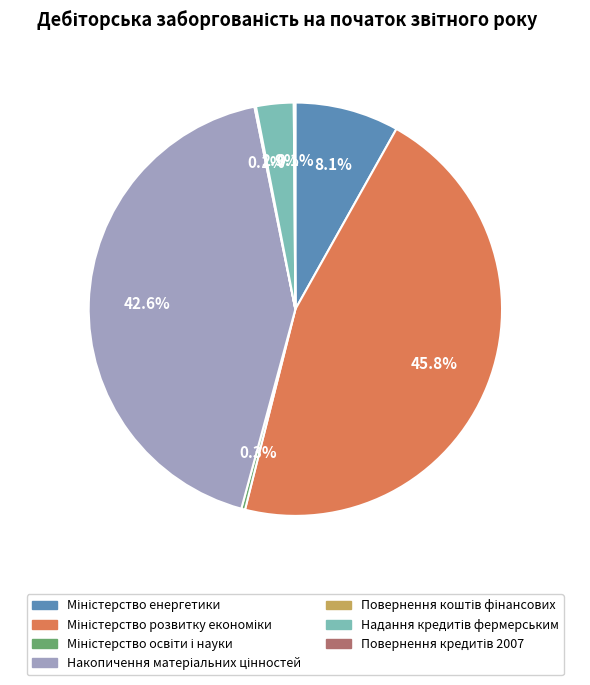

Is there any slice that represents more than half of the pie?

No